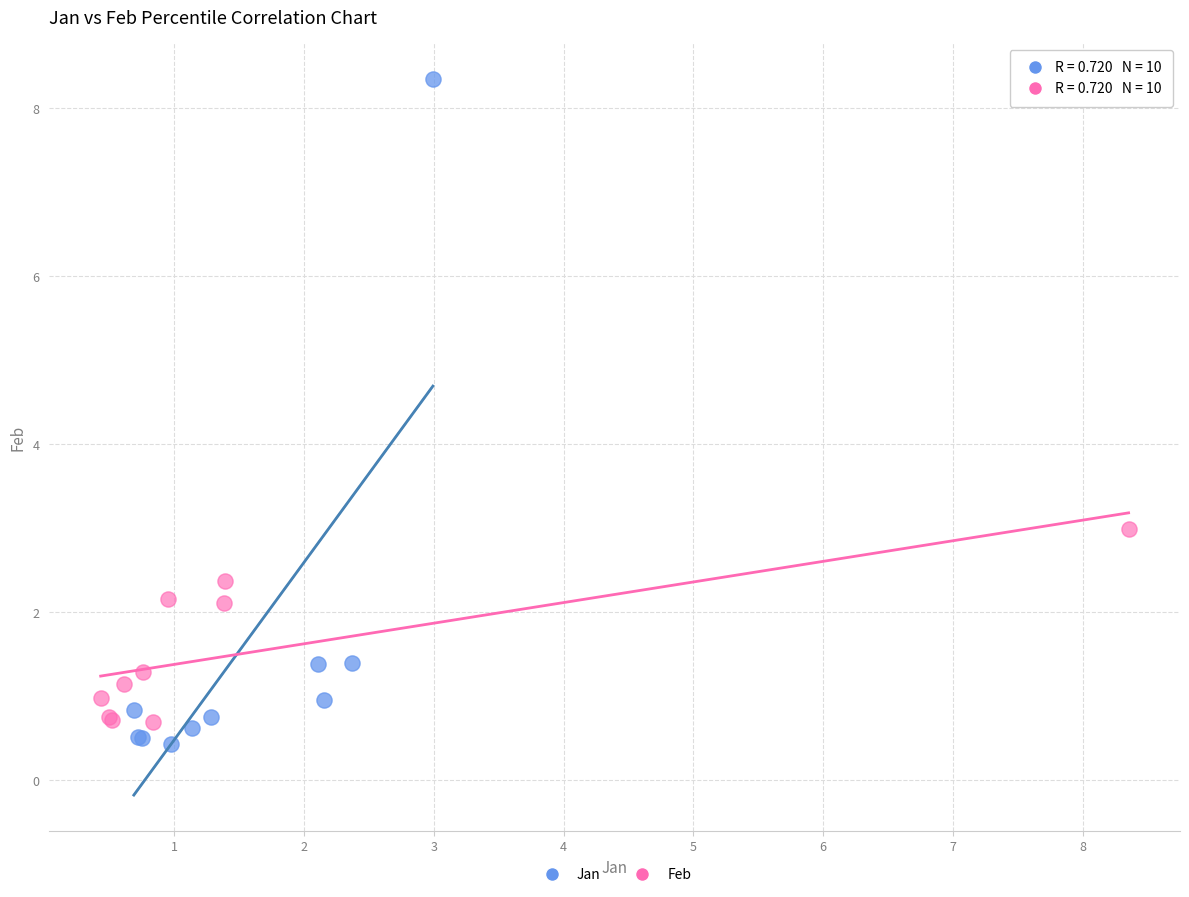

What are all the series names shown in the legend?

Jan, Feb